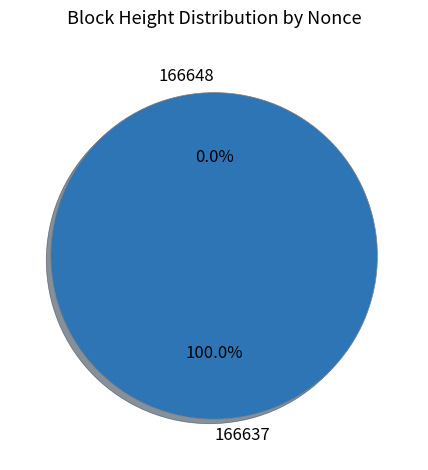

Is it true that 166637 is 87% of the pie?

False